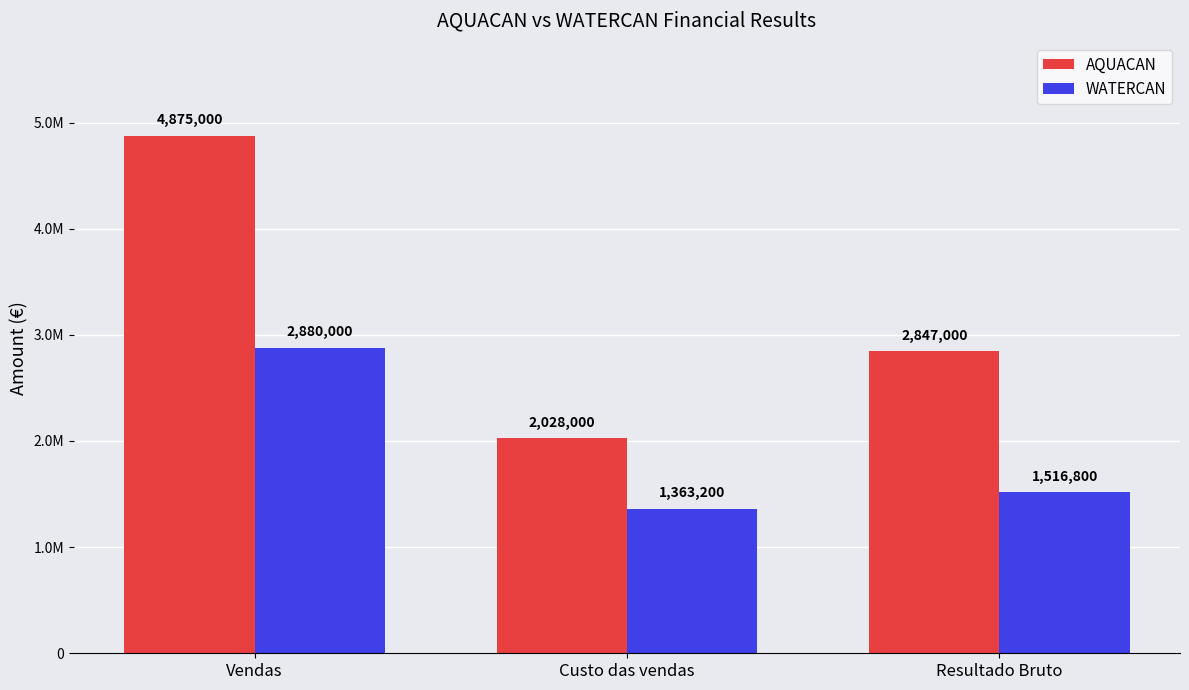

Which has a higher value, Custo das vendas or Vendas?

Vendas